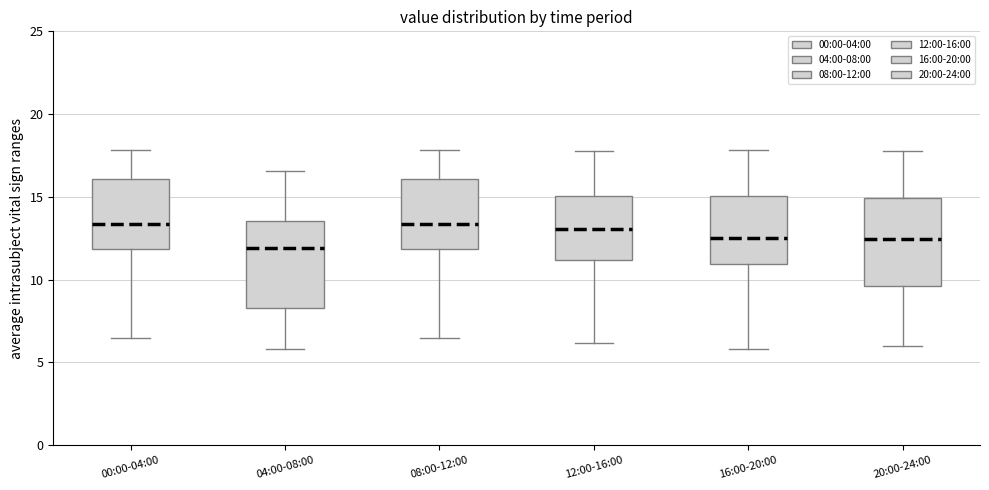

Where is the upper edge of the box for 04:00-08:00 on the y-axis? The values are not printed on the chart, so give them approximately, as read against the axis.

13.5